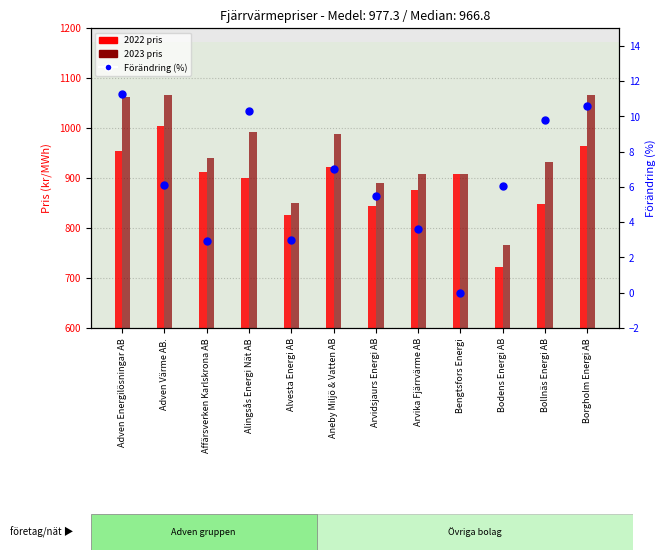

Approximately how many times larger is the value at Affärsverken Karlskrona AB compared to Adven Energilösningar AB?

0.3